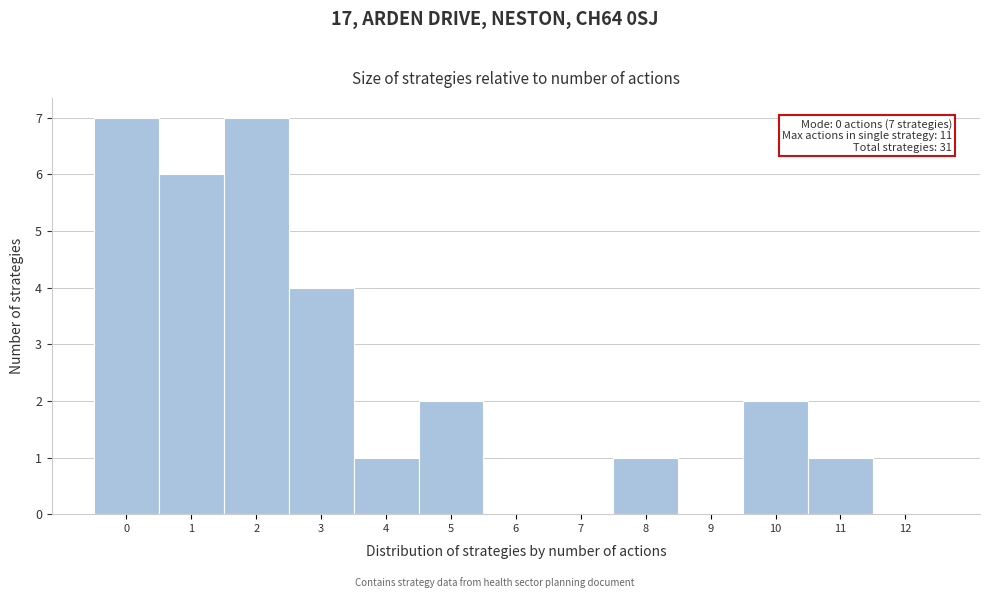

Reading left to right, extract all data points from this chart.

0=7	1=6	2=7	3=4	4=1	5=2	6=0	7=0	8=1	9=0	10=2	11=1	12=0